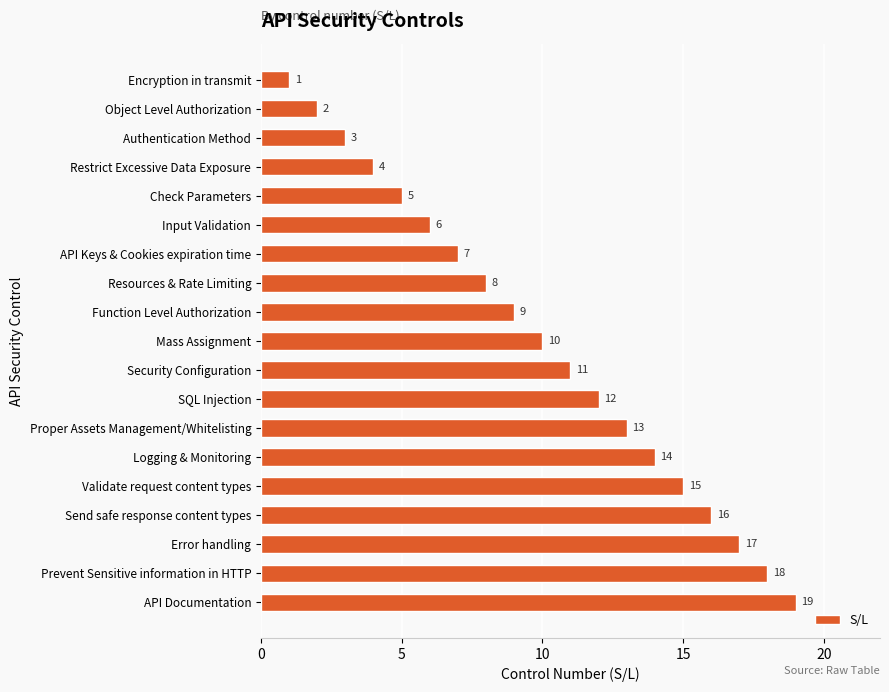

What is the label of the 18th bar from the bottom?

Object Level Authorization